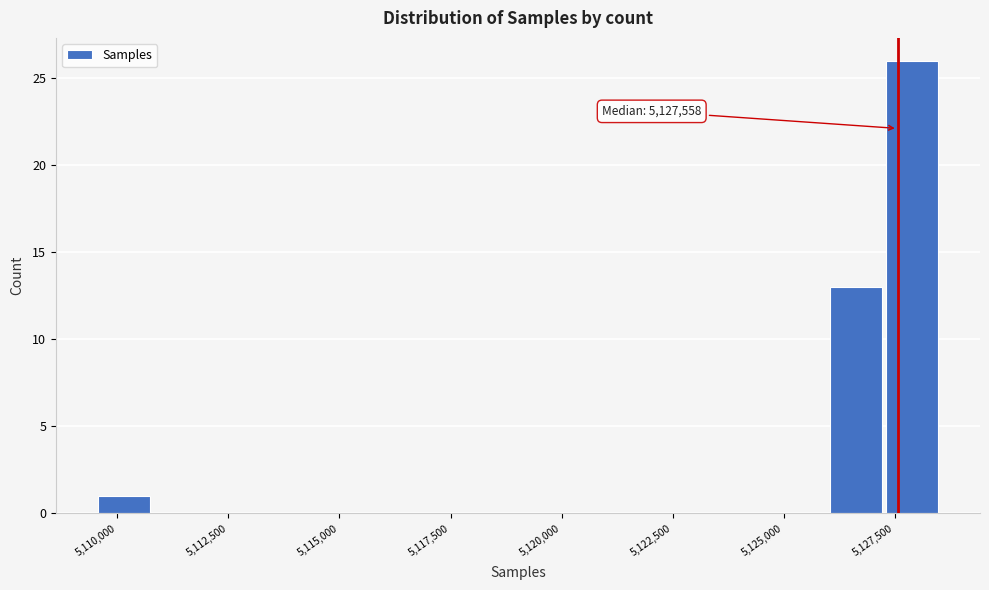

Around what value on the x-axis is the tallest bar? Give the approximate position of its centre, as read against the axis.

5128000